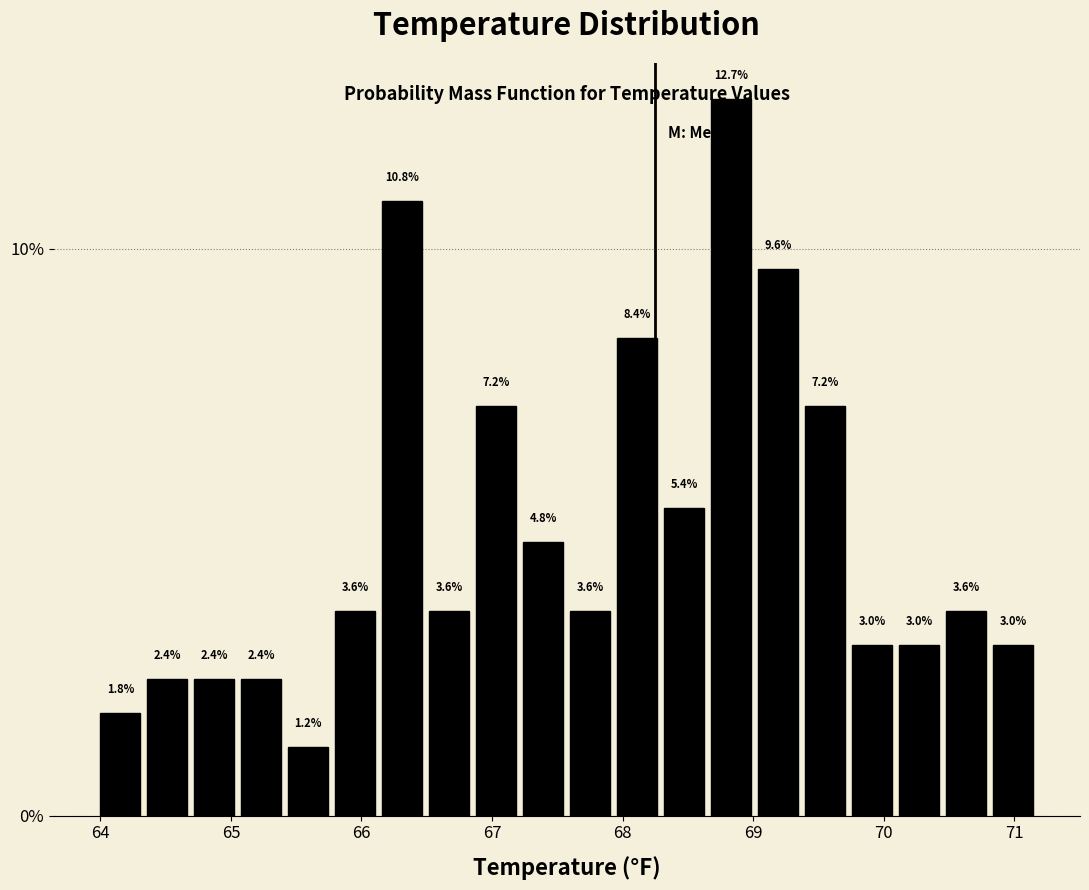

Read against the x-axis, roughly where is the centre of the tallest bar?

68.8